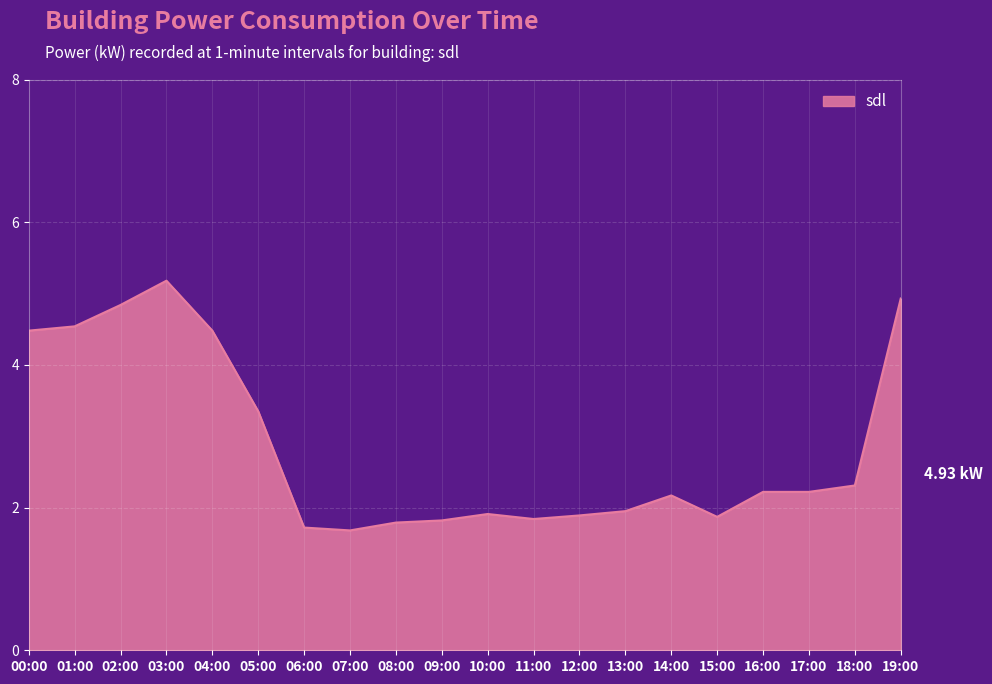

Where is the data nearest to the value 3?

05:00